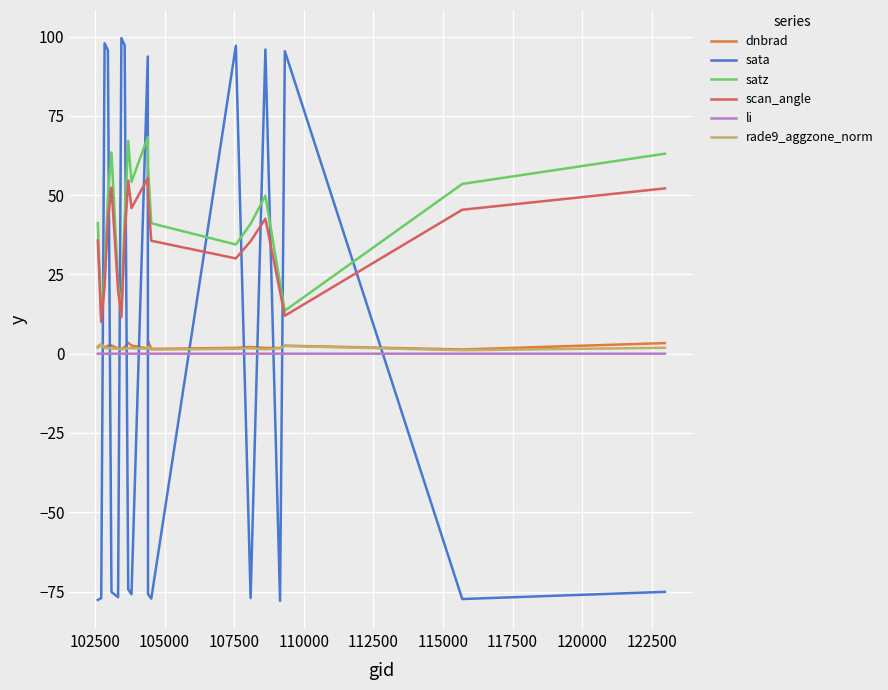

At how many categories does at least one series exceed 40?

17